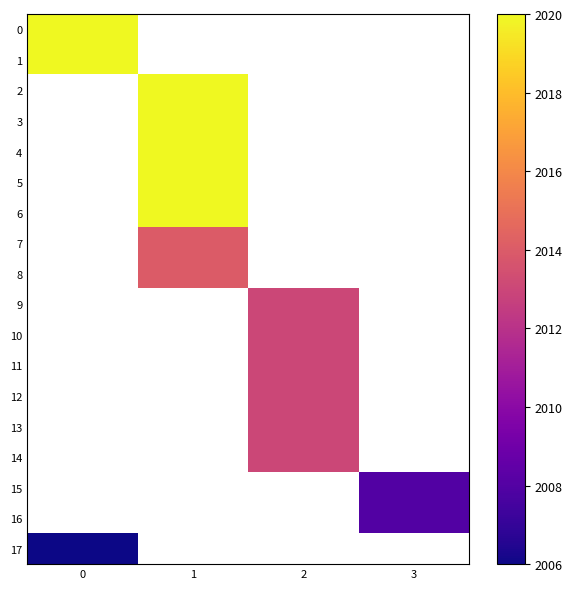

List the series in order of their peak value, highest first.

0, 1, 2, 3, 4, 5, 6, 7, 8, 9, 10, 11, 12, 13, 14, 15, 16, 17